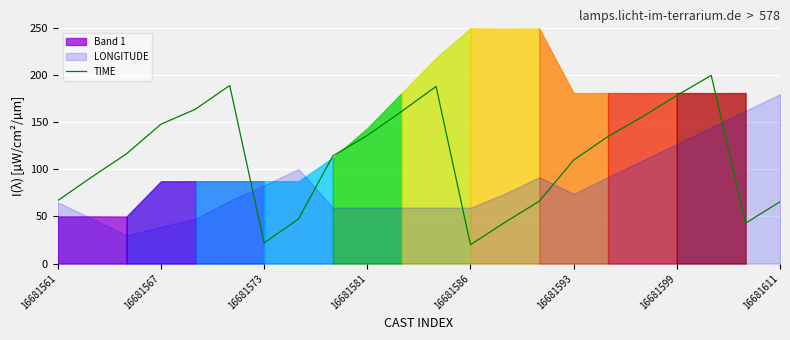

What is the maximum value for TIME?

200.0